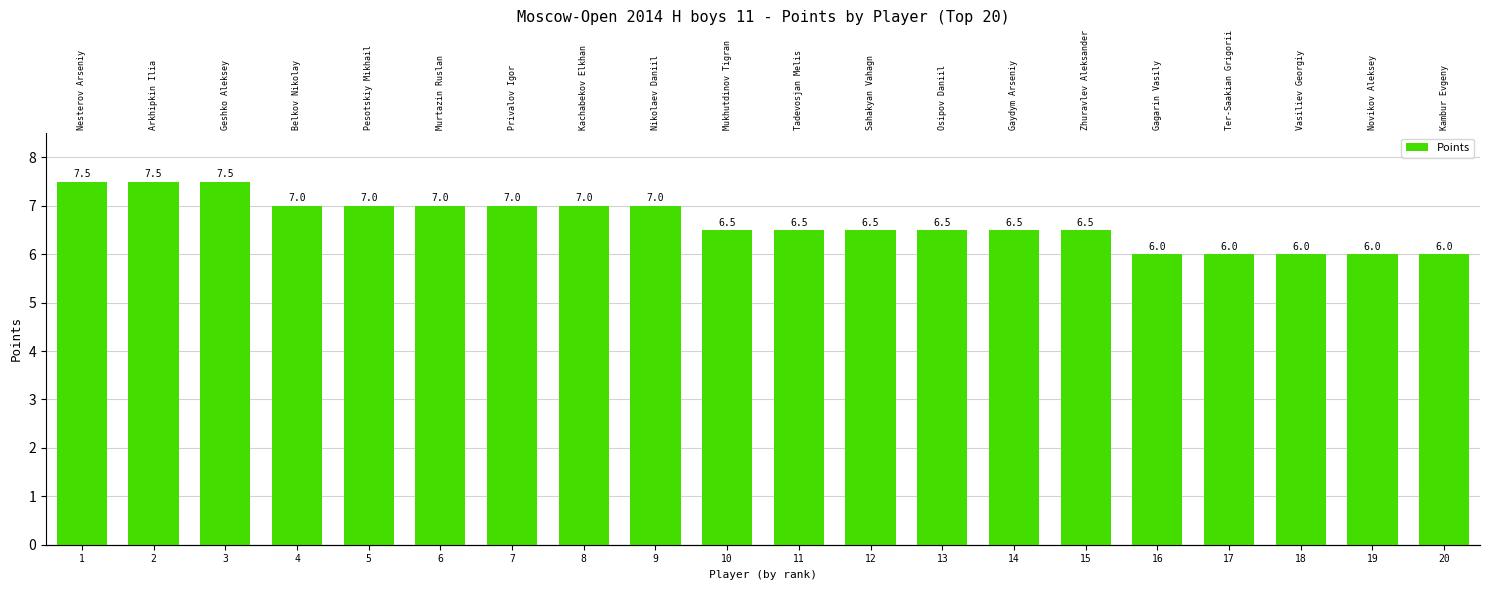

Approximately how many times larger is the value at 4 compared to 16?

1.2